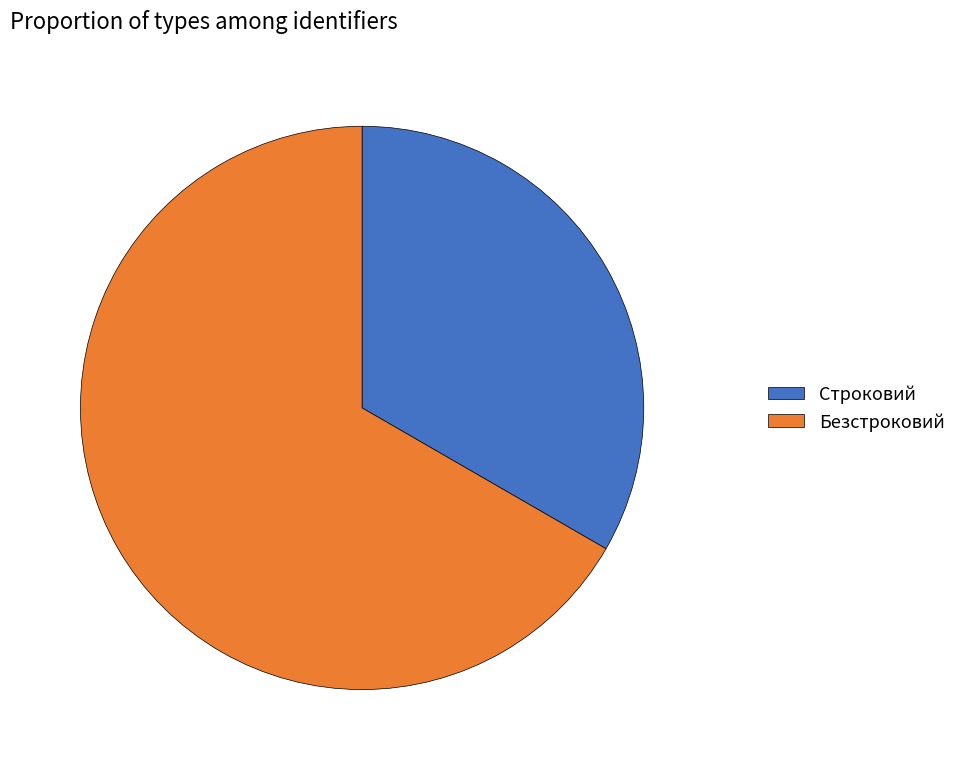

The Строковий slice represents 41% of the pie. True or false?

False